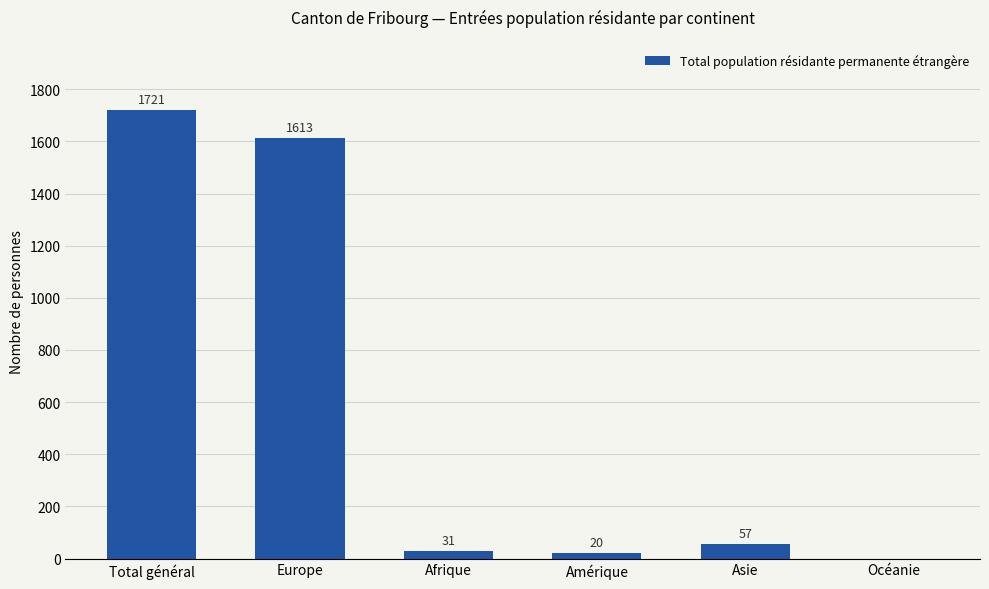

True or false: the data shows 57 at Asie.

True